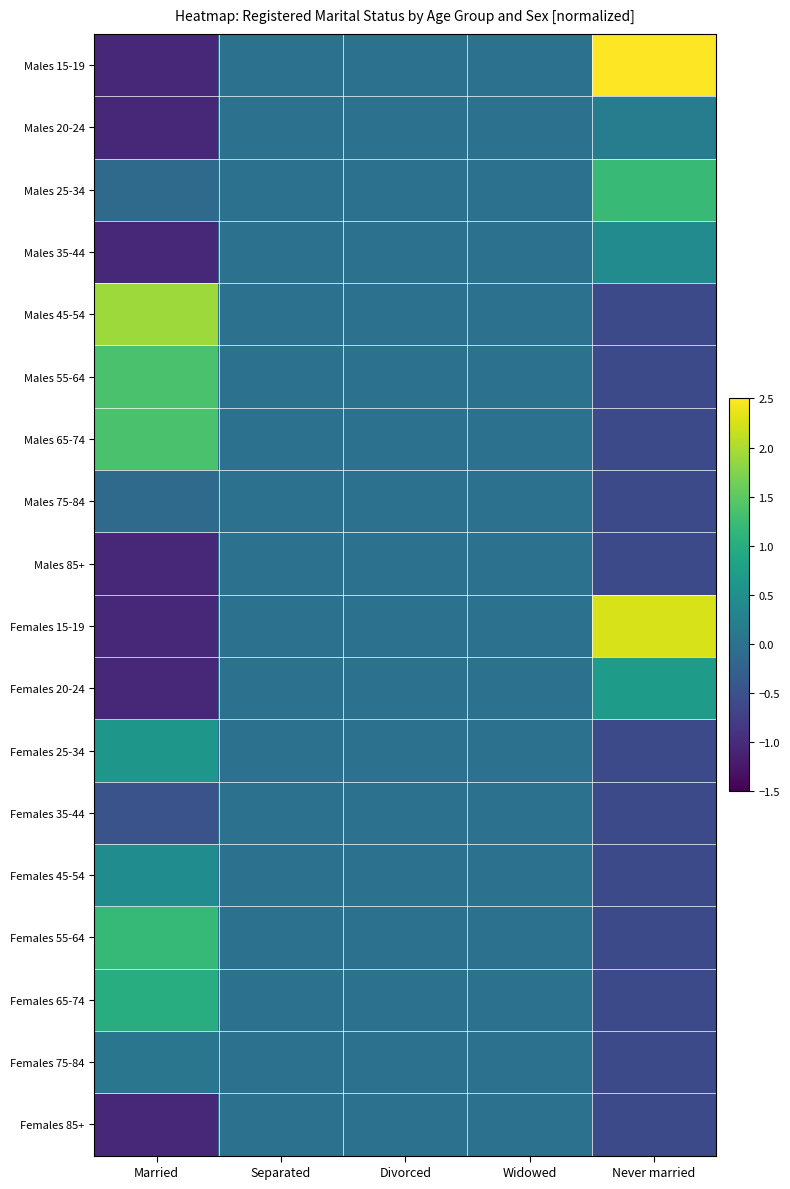

Reading left to right, what are all the values shown in this chart?

Males 15-19: Married=-1.0	Separated=0.0	Divorced=0.0	Widowed=0.0	Never married=2.5
Males 20-24: Married=-1.0	Separated=0.0	Divorced=0.0	Widowed=0.0	Never married=0.2
Males 25-34: Married=-0.1	Separated=0.0	Divorced=0.0	Widowed=0.0	Never married=1.2
Males 35-44: Married=-1.0	Separated=0.0	Divorced=0.0	Widowed=0.0	Never married=0.4
Males 45-54: Married=1.9	Separated=0.0	Divorced=0.0	Widowed=0.0	Never married=-0.6
Males 55-64: Married=1.4	Separated=0.0	Divorced=0.0	Widowed=0.0	Never married=-0.6
Males 65-74: Married=1.4	Separated=0.0	Divorced=0.0	Widowed=0.0	Never married=-0.6
Males 75-84: Married=-0.1	Separated=0.0	Divorced=0.0	Widowed=0.0	Never married=-0.6
Males 85+: Married=-1.0	Separated=0.0	Divorced=0.0	Widowed=0.0	Never married=-0.6
Females 15-19: Married=-1.0	Separated=0.0	Divorced=0.0	Widowed=0.0	Never married=2.3
Females 20-24: Married=-1.0	Separated=0.0	Divorced=0.0	Widowed=0.0	Never married=0.7
Females 25-34: Married=0.6	Separated=0.0	Divorced=0.0	Widowed=0.0	Never married=-0.6
Females 35-44: Married=-0.5	Separated=0.0	Divorced=0.0	Widowed=0.0	Never married=-0.6
Females 45-54: Married=0.4	Separated=0.0	Divorced=0.0	Widowed=0.0	Never married=-0.6
Females 55-64: Married=1.2	Separated=0.0	Divorced=0.0	Widowed=0.0	Never married=-0.6
Females 65-74: Married=1.0	Separated=0.0	Divorced=0.0	Widowed=0.0	Never married=-0.6
Females 75-84: Married=0.1	Separated=0.0	Divorced=0.0	Widowed=0.0	Never married=-0.6
Females 85+: Married=-1.0	Separated=0.0	Divorced=0.0	Widowed=0.0	Never married=-0.6